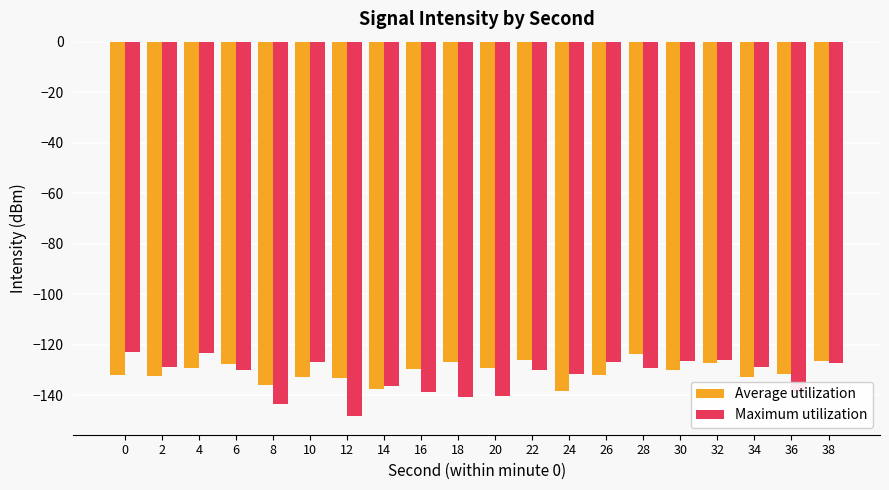

What is the average value of the Average utilization series?

-130.7